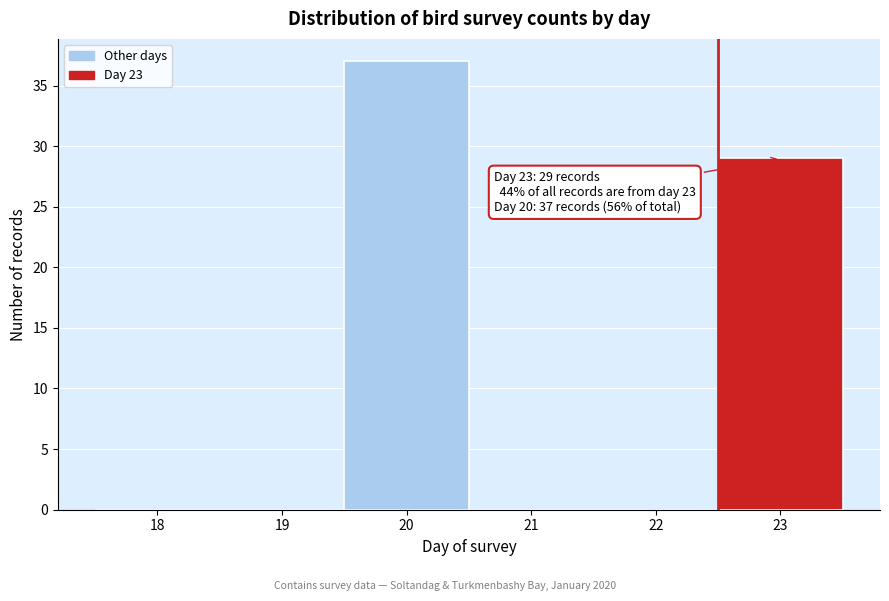

Reading left to right, transcribe all the data shown in this chart.

18=0	19=0	20=37	21=0	22=0	23=29